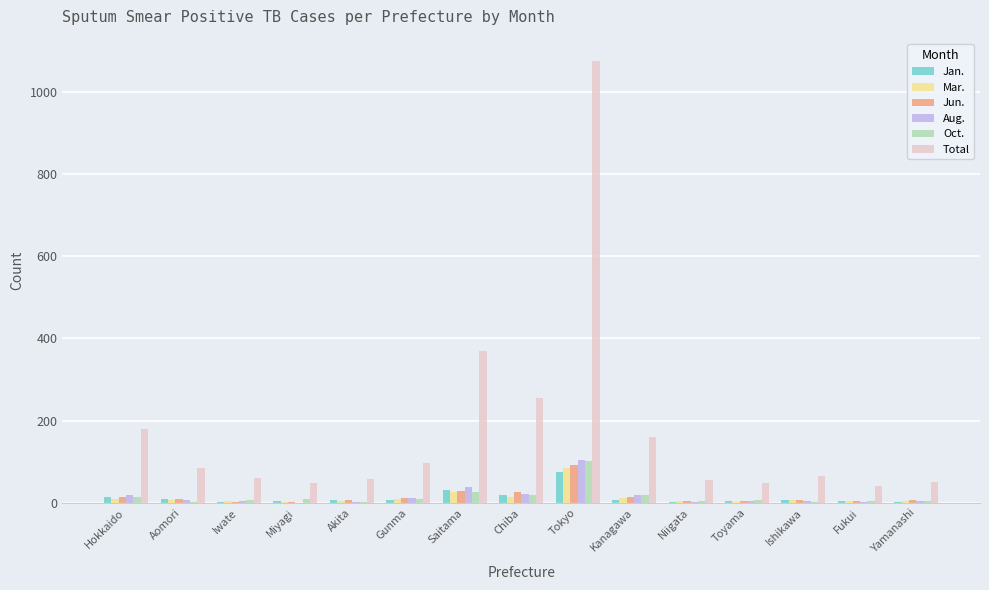

What are all the series names shown in the legend?

Jan., Mar., Jun., Aug., Oct., Total